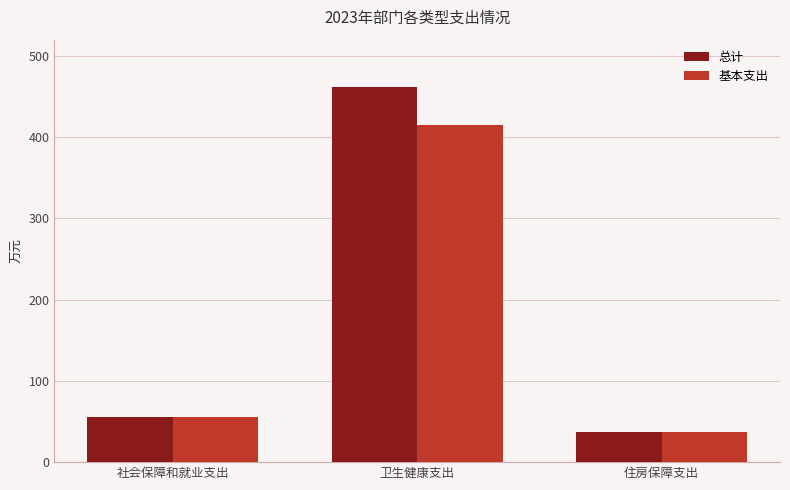

What is the value of the 总计 bar at the 3rd from the left?

37.2